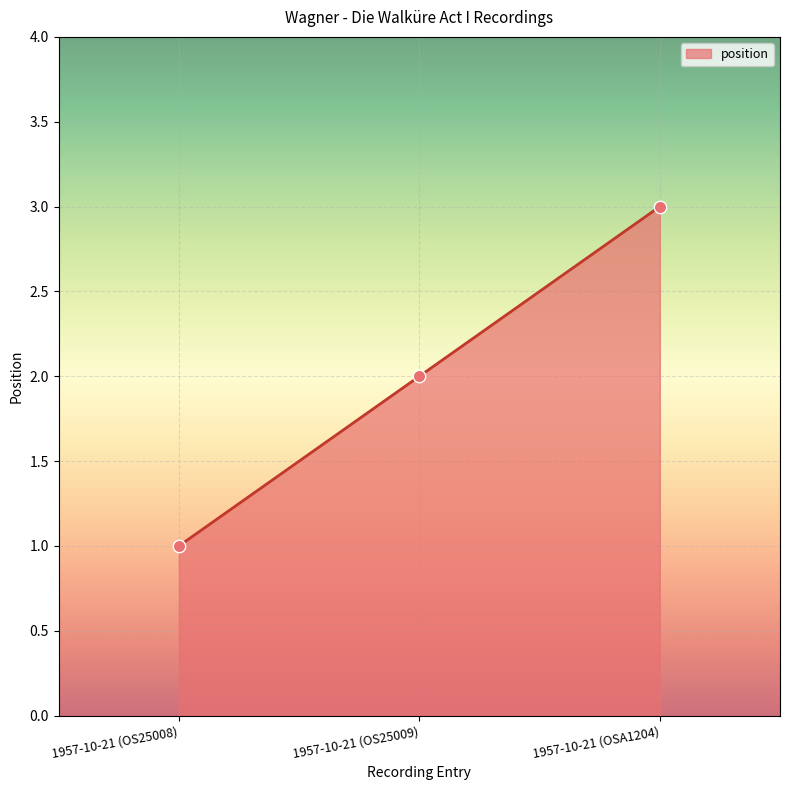

What is the change in value from 1957-10-21 (OS25008) to 1957-10-21 (OSA1204)?

+2